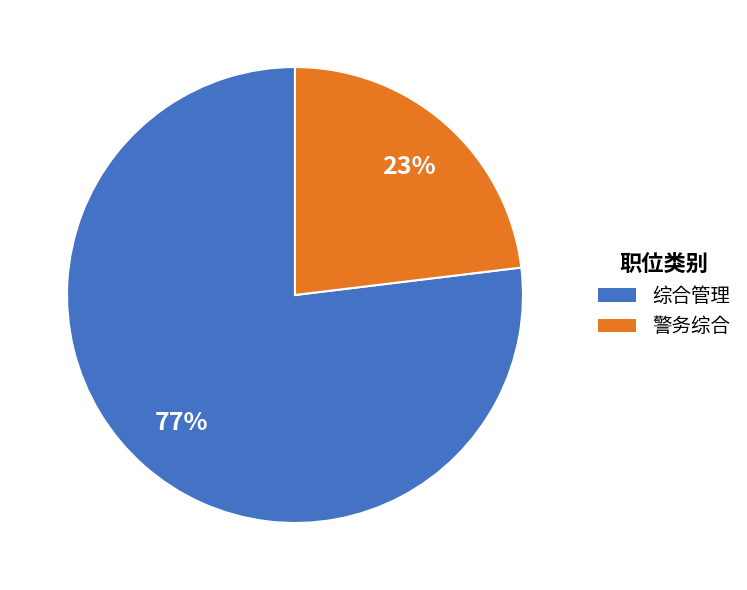

To the nearest percent, what percentage of the pie is 综合管理?

77%